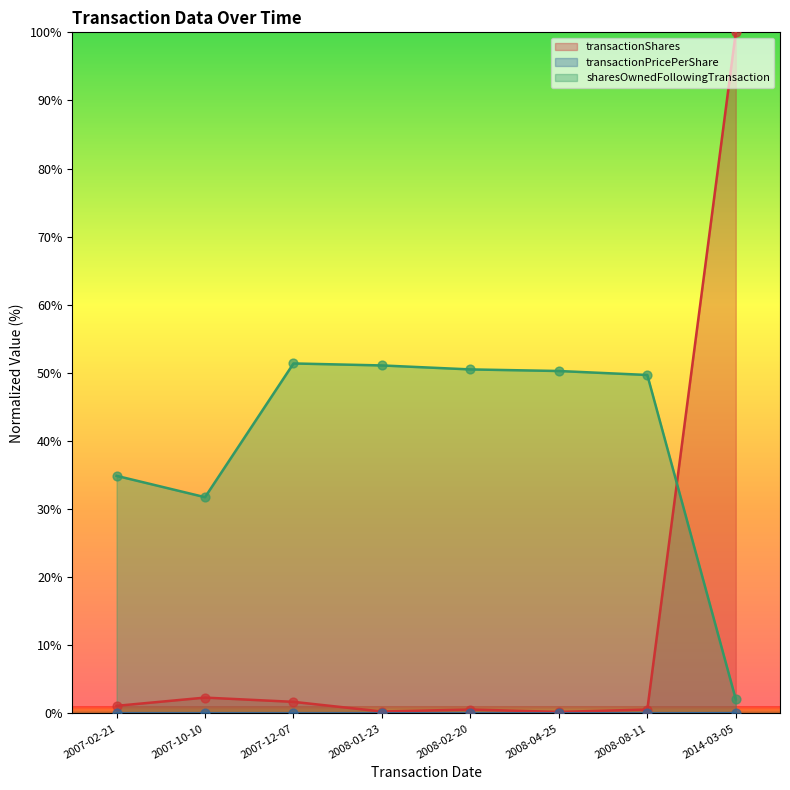

What are all the series names shown in the legend?

transactionShares, transactionPricePerShare, sharesOwnedFollowingTransaction